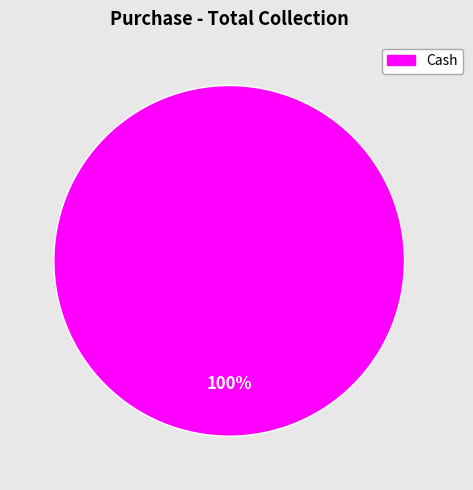

How many slices are in this pie chart?

1